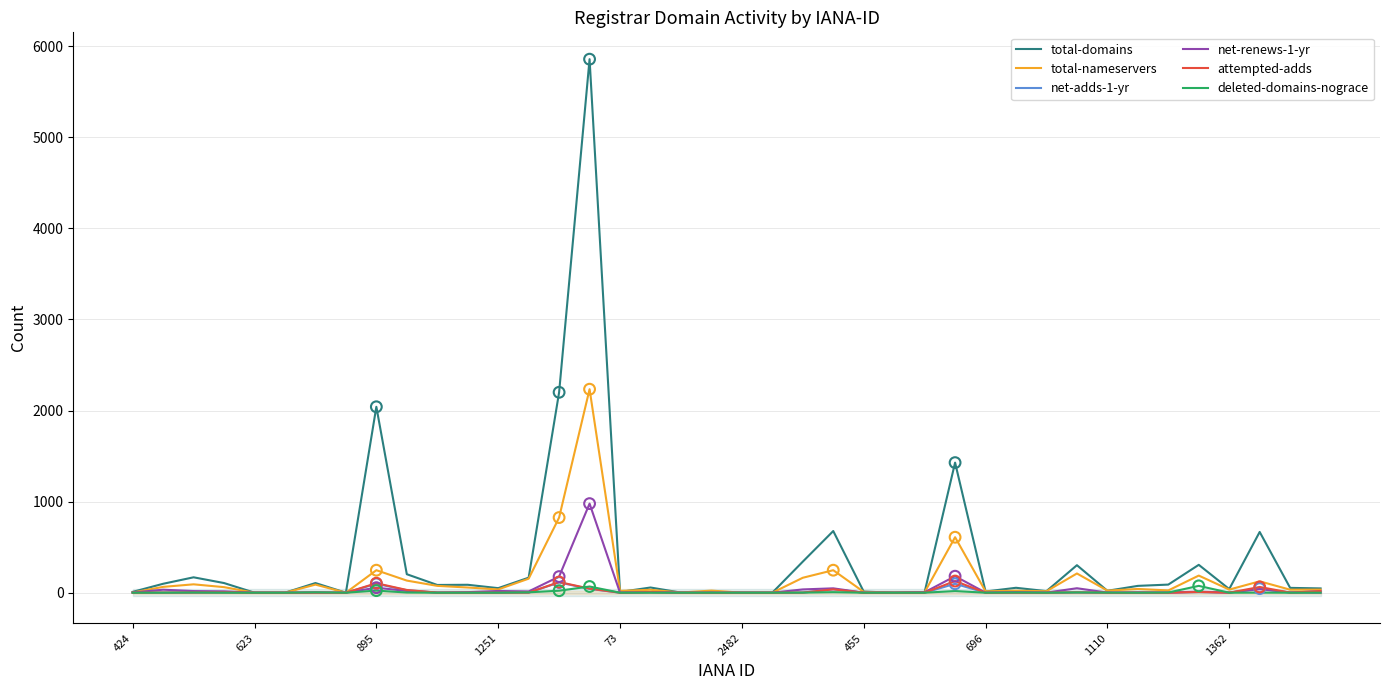

At which category is the sum across all series the highest?

15